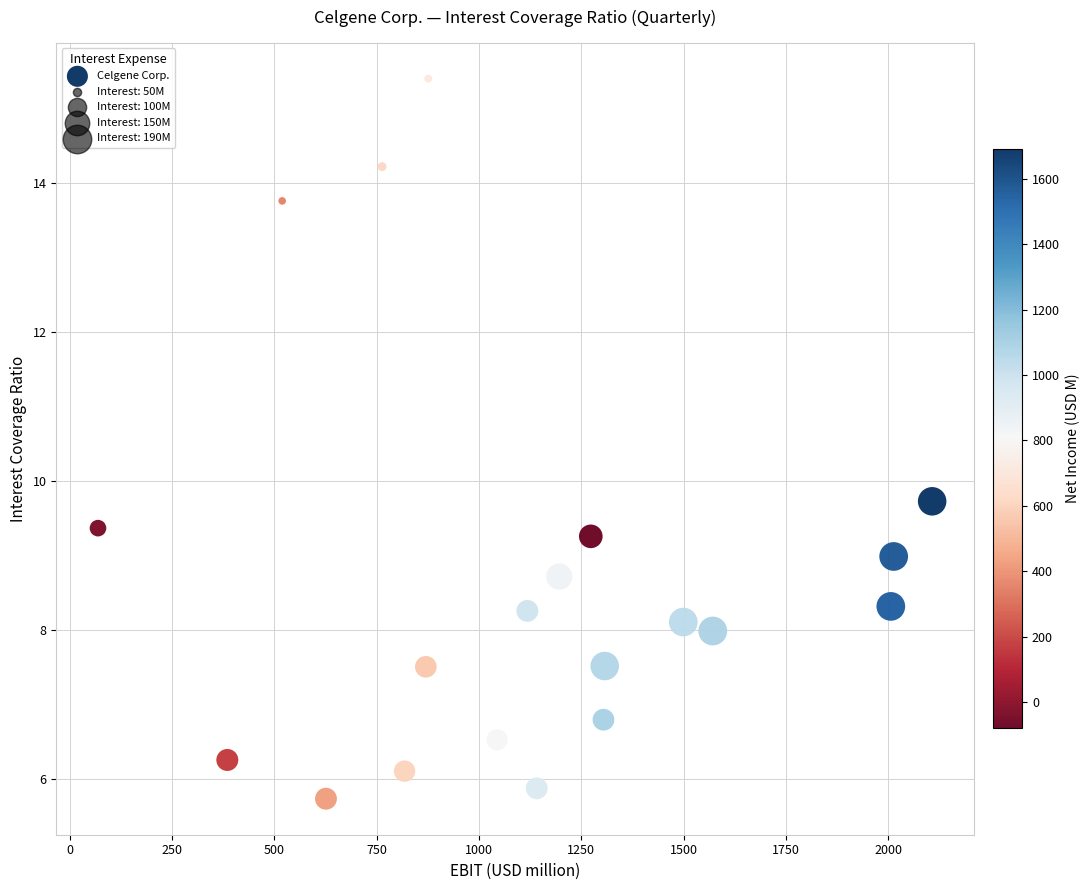

What Y value in the scatter plot is closest to 10?

9.7